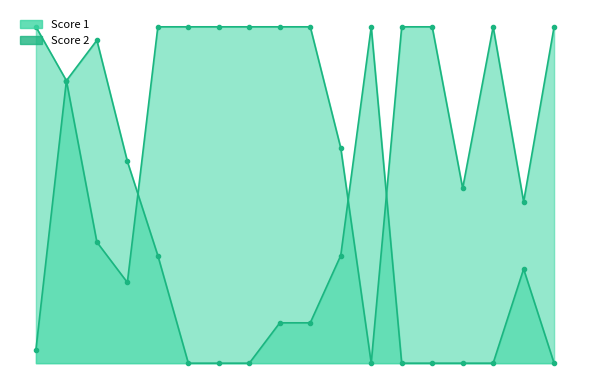

True or false: Score 2 has a value of 25 at 12.

True